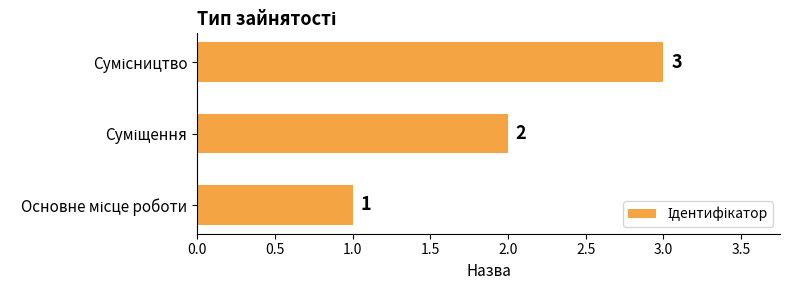

Count the number of data series in this chart.

1